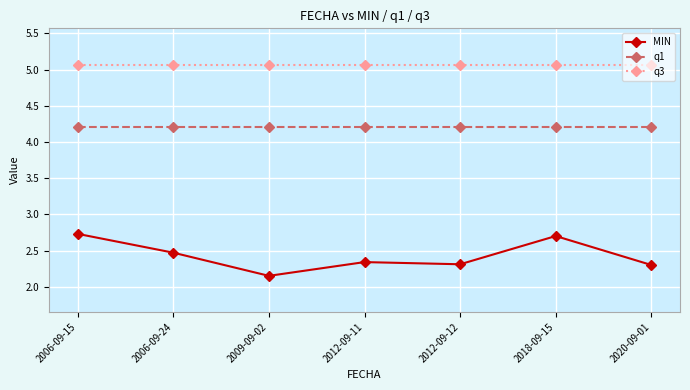

The value of MIN at 2020-09-01 is 2.3. True or false?

True